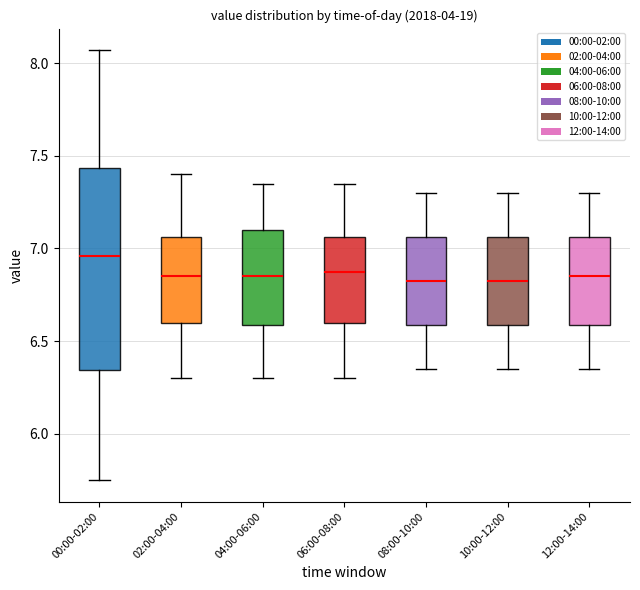

Reading left to right, read every box against the y-axis: the position of its median line, the range the box covers, and the ends of its whiskers. The values are not printed on the chart, so give them approximately, as read against the axis.

00:00-02:00: median 6.95, box 6.35 to 7.45, whiskers 5.75 to 8.05
02:00-04:00: median 6.85, box 6.60 to 7.05, whiskers 6.30 to 7.40
04:00-06:00: median 6.85, box 6.60 to 7.10, whiskers 6.30 to 7.35
06:00-08:00: median 6.90, box 6.60 to 7.05, whiskers 6.30 to 7.35
08:00-10:00: median 6.85, box 6.60 to 7.05, whiskers 6.35 to 7.30
10:00-12:00: median 6.85, box 6.60 to 7.05, whiskers 6.35 to 7.30
12:00-14:00: median 6.85, box 6.60 to 7.05, whiskers 6.35 to 7.30